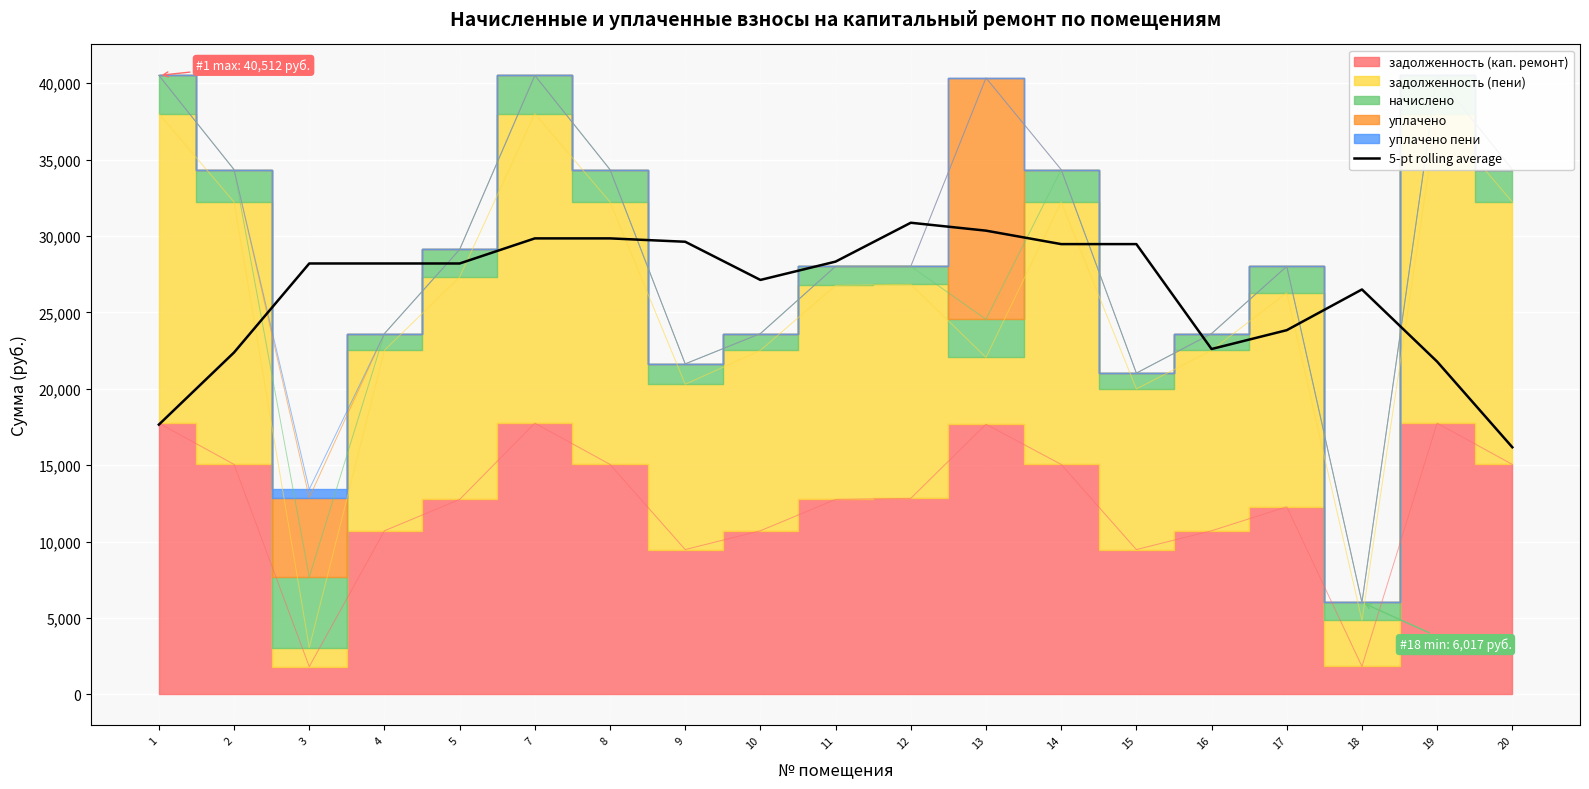

The value of 5-pt rolling average at 2 is 32407.1. True or false?

False